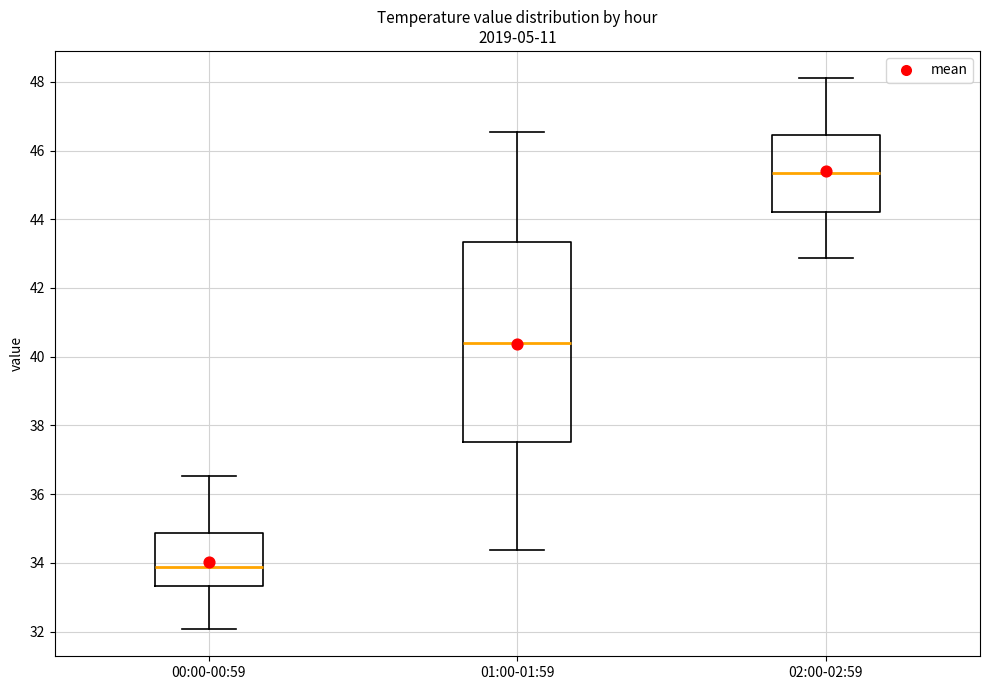

Which box has the lowest median line?

00:00-00:59